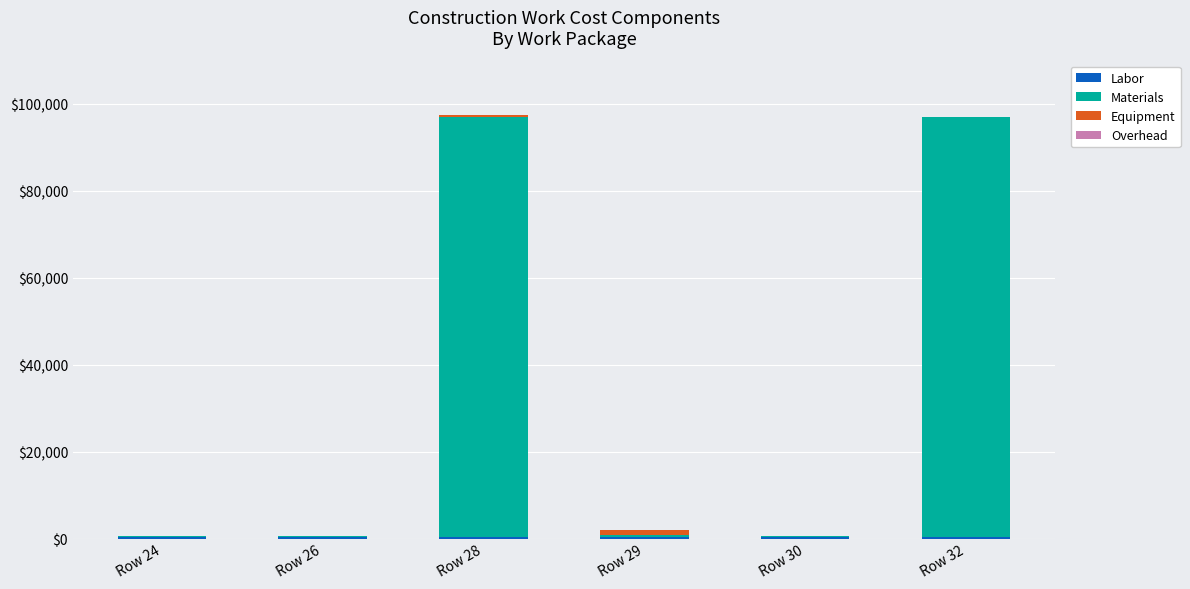

Does the chart contain stacked bars?

Yes